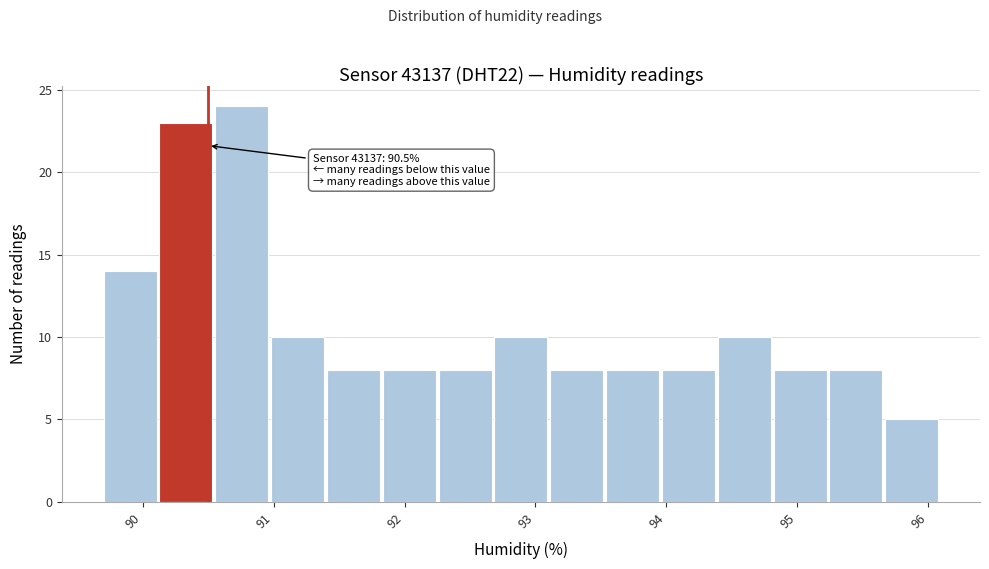

Which range on the x-axis has the tallest bar?

90.6 to 91.0